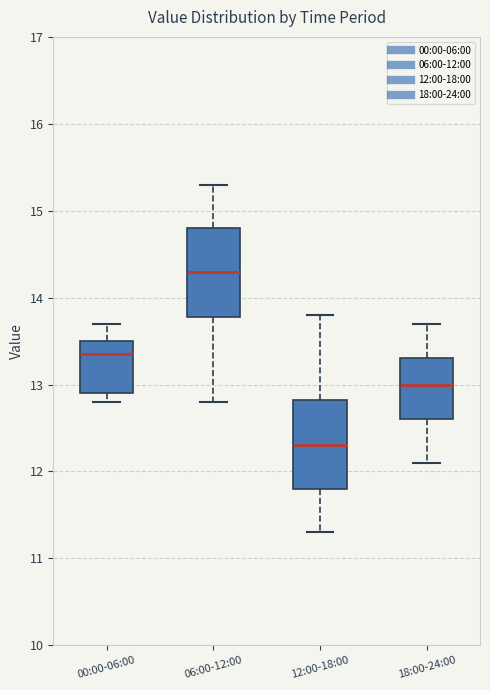

Reading left to right, transcribe this box plot: for each box, give where its median line is, the range the box spans, and where its two whiskers end, as read against the y-axis. The values are not printed on the chart, so give them approximately, as read against the axis.

00:00-06:00: median 13.4, box 12.9 to 13.5, whiskers 12.8 to 13.7
06:00-12:00: median 14.3, box 13.8 to 14.8, whiskers 12.8 to 15.3
12:00-18:00: median 12.3, box 11.8 to 12.8, whiskers 11.3 to 13.8
18:00-24:00: median 13.0, box 12.6 to 13.3, whiskers 12.1 to 13.7